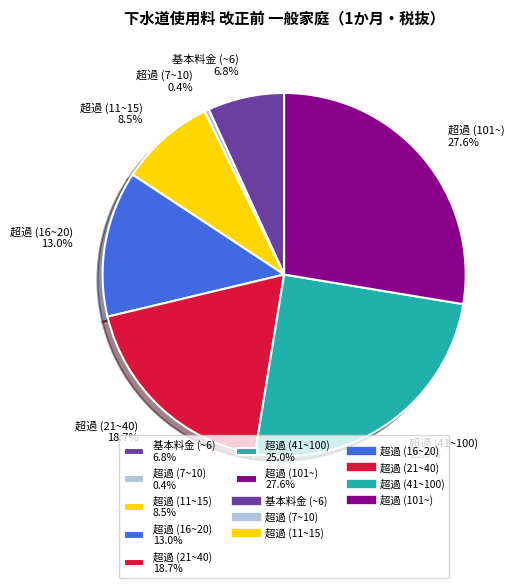

What percentage is the 超過 (16~20) slice, to the nearest percent?

13%